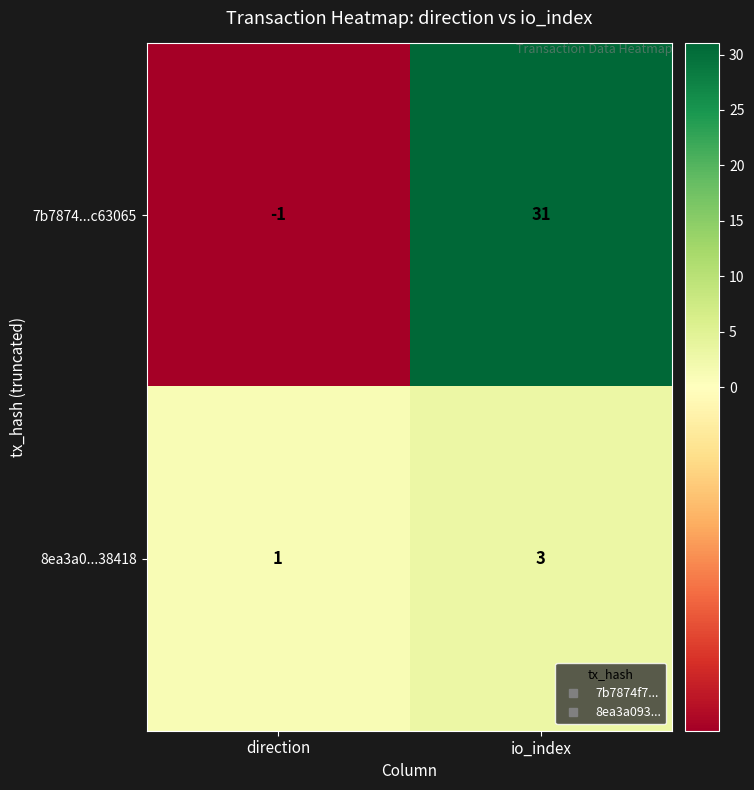

The 7b7874...c63065 series shows 14 at io_index. True or false?

False